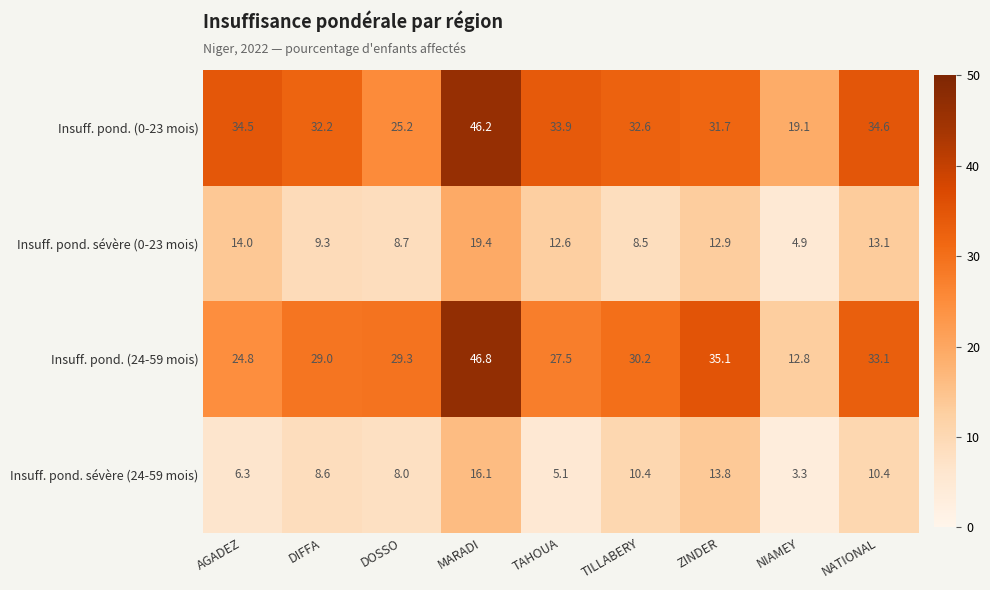

What is the difference between the maximum and minimum values in the Insuff. pond. (24-59 mois) series?

34.0